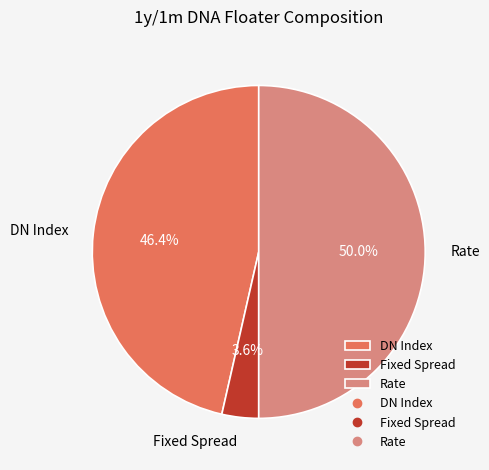

Does Fixed Spread account for over 50% of the chart?

No